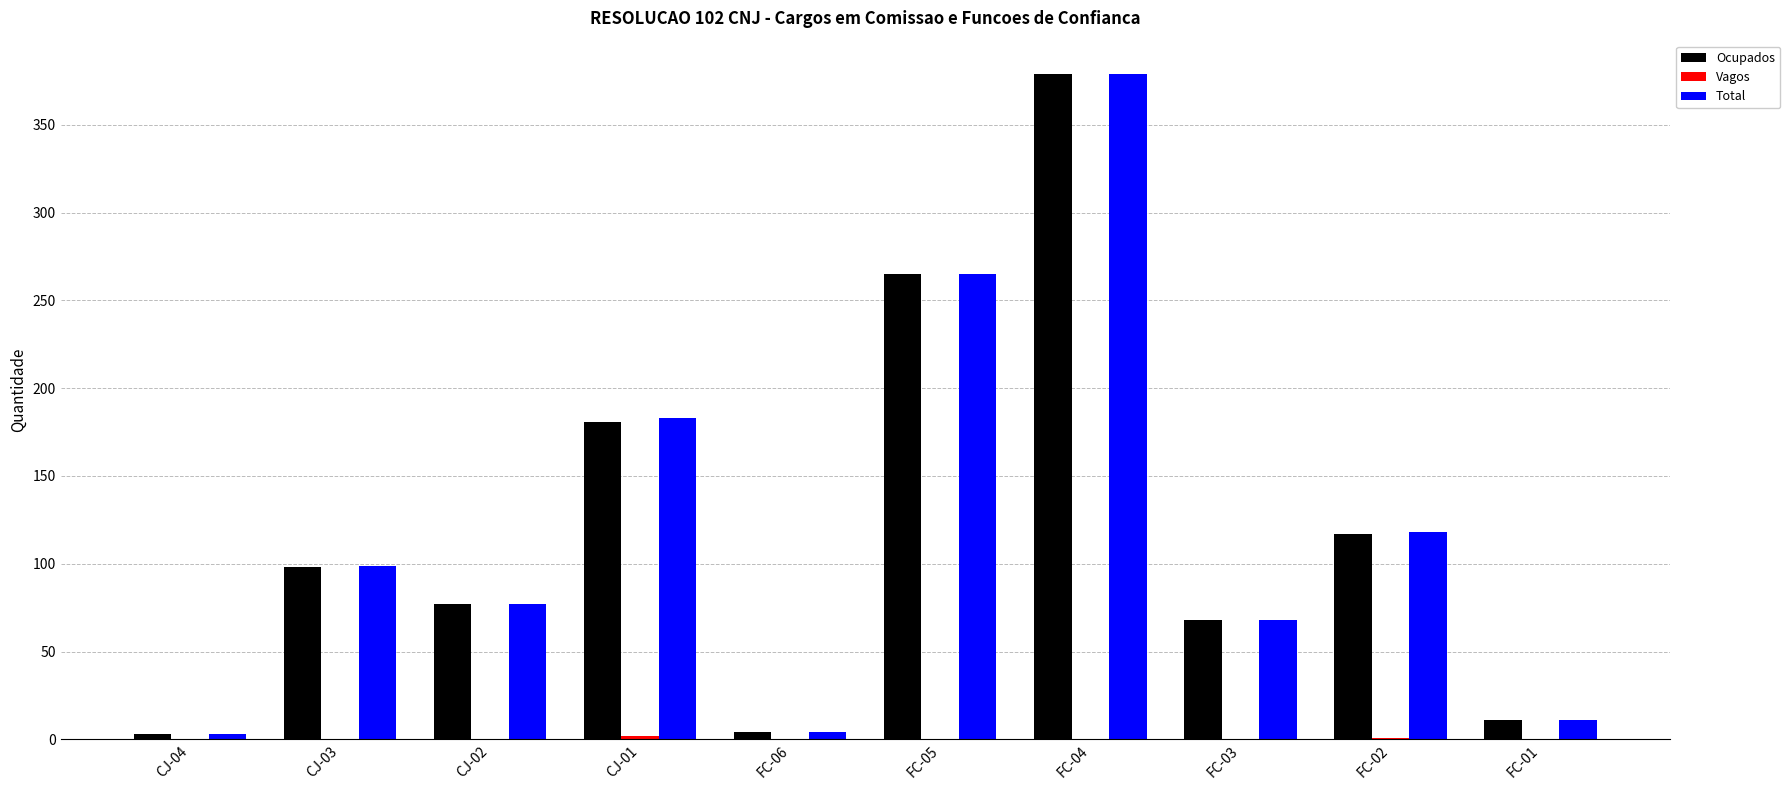

Between CJ-01 and FC-02, which series saw the biggest shift?

Total